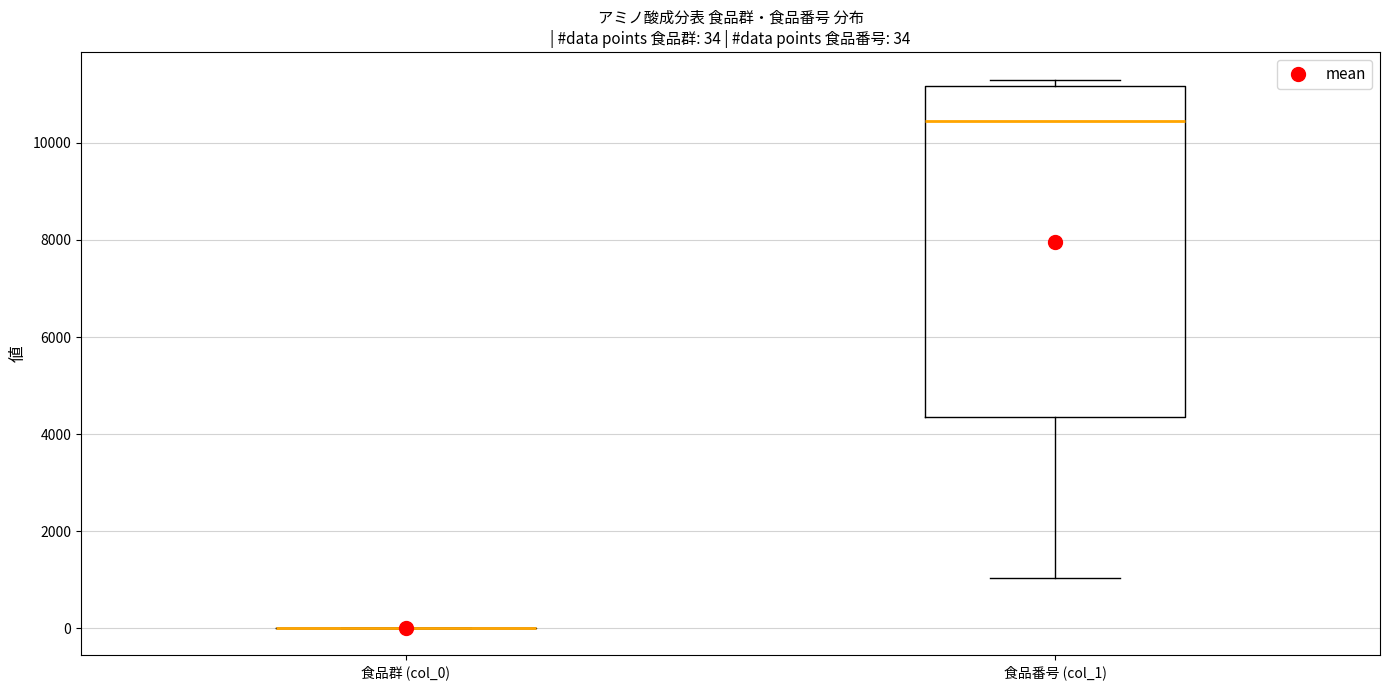

Which box is the tallest, from its lower edge to its upper edge?

食品番号 (col_1)